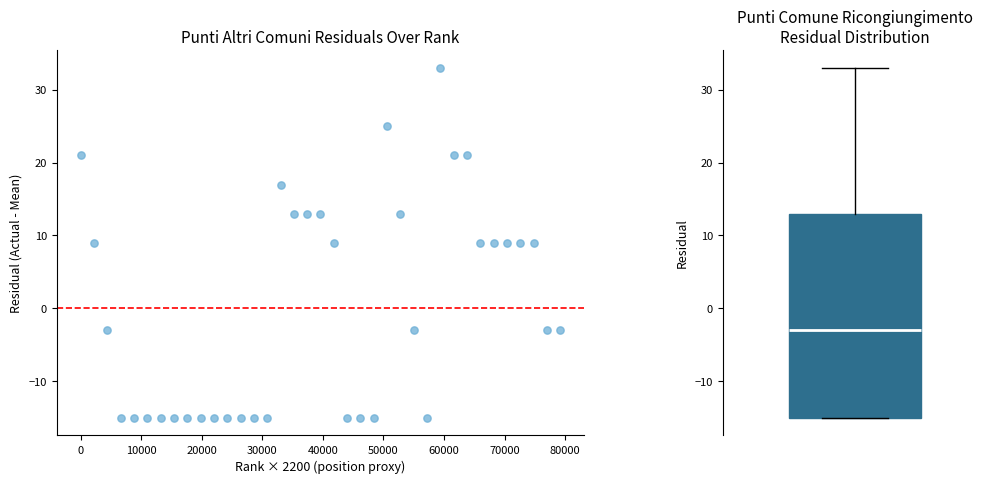

What is the range of X values (max minus min)?

79200.0